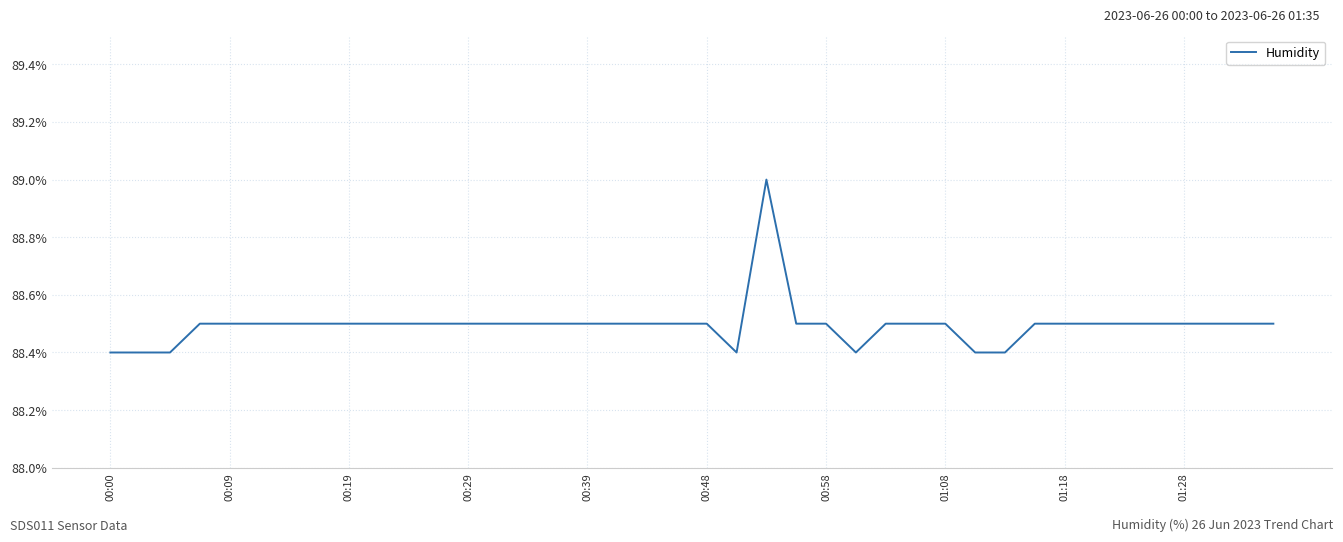

What is the difference between the maximum and minimum values?

0.6